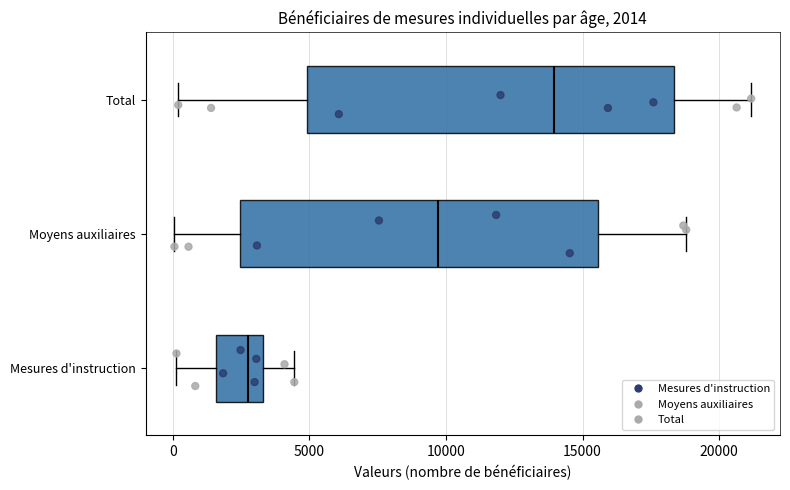

Which box's median line is the furthest to the left?

Mesures d'instruction